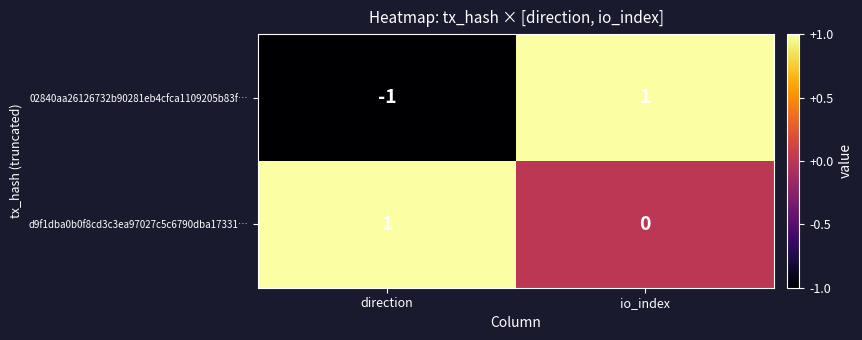

List the series in order of their overall mean, lowest first.

02840aa26126732b90281eb4cfca1109205b83f…, d9f1dba0b0f8cd3c3ea97027c5c6790dba17331…